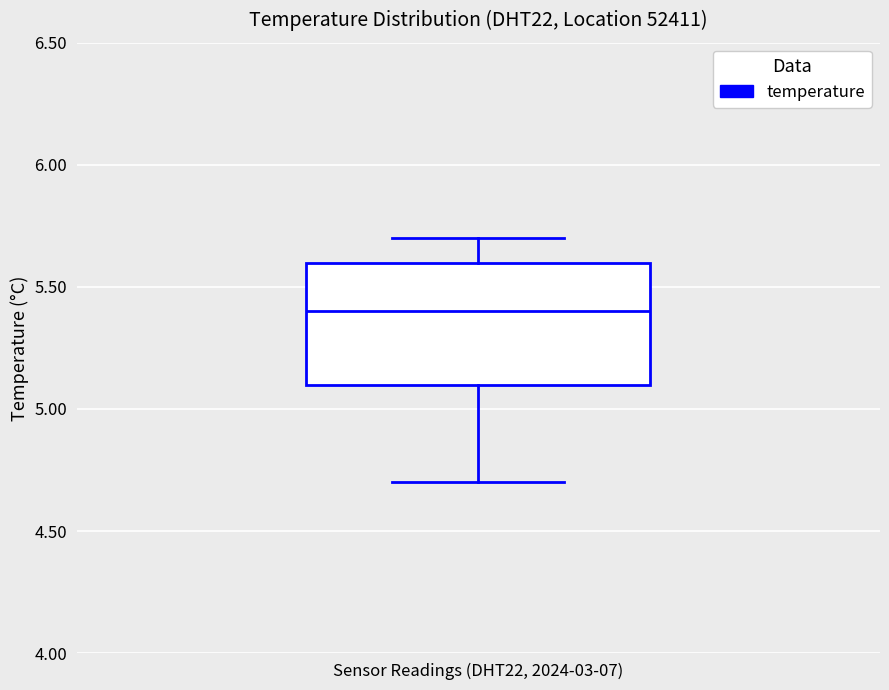

Transcribe this box plot: give where the median line is, the range the box spans, and where the two whiskers end, as read against the y-axis. The values are not printed on the chart, so give them approximately, as read against the axis.

median 5.4, box 5.1 to 5.6, whiskers 4.7 to 5.7